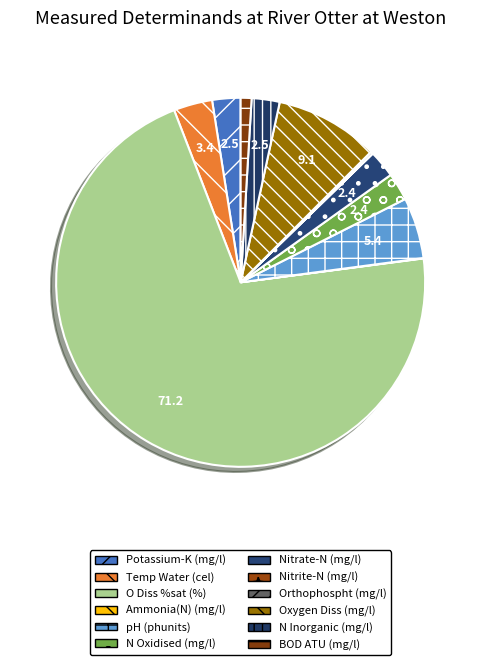

To the nearest percent, what is the difference between the largest and smallest slice percentages?

71%